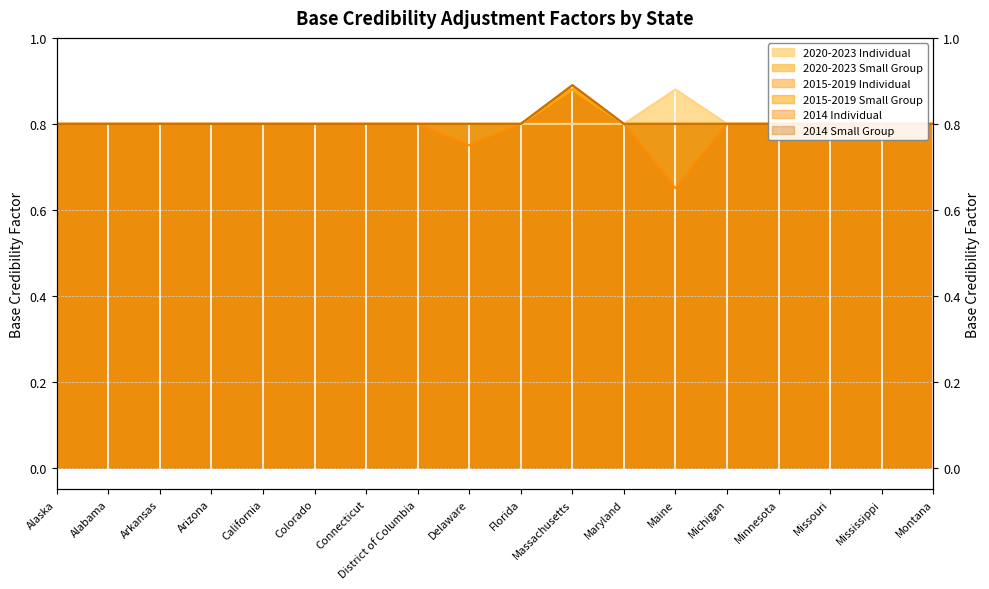

What is the average value of the 2015-2019 Individual series?

0.8